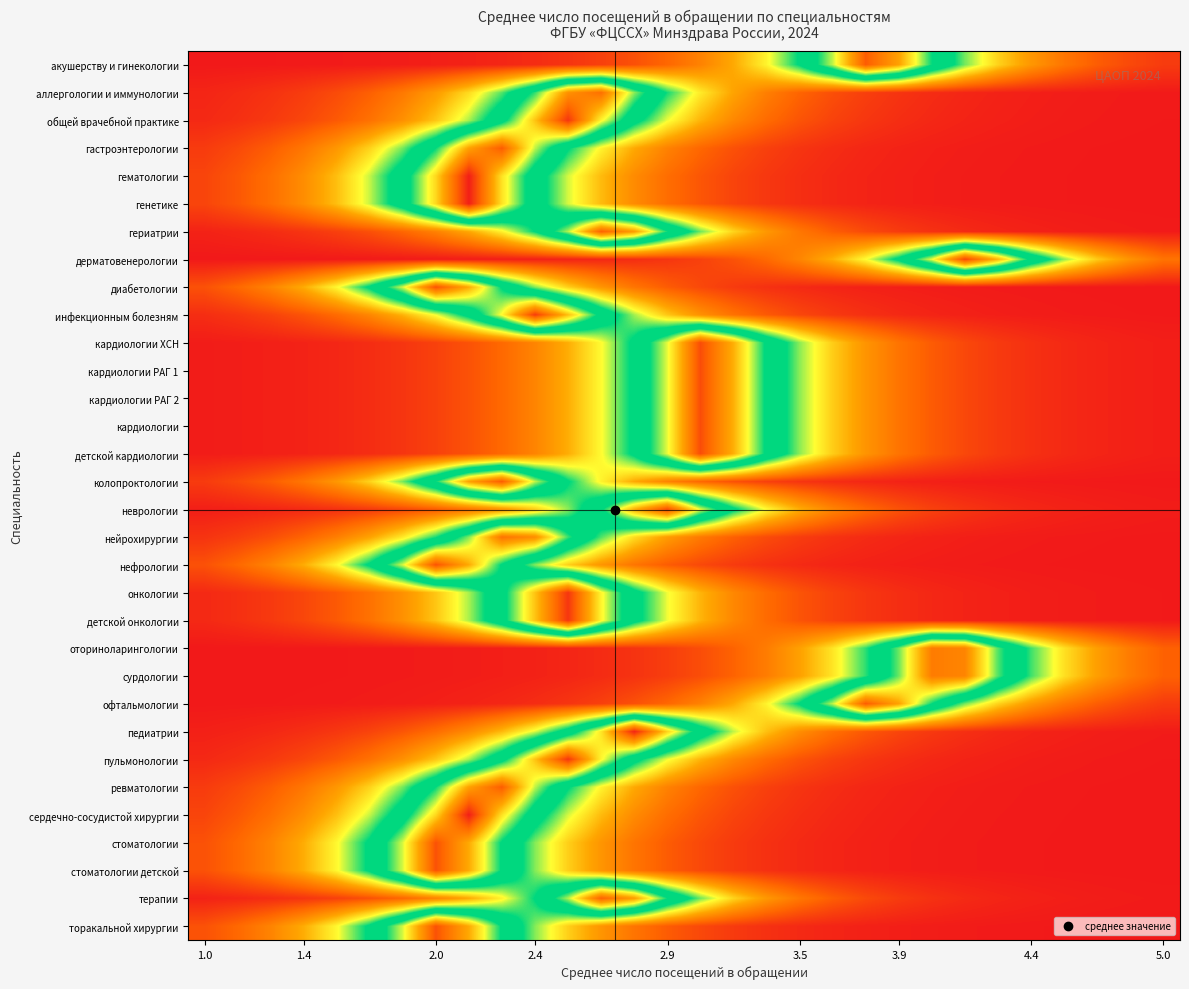

How many categories are shown in the chart?

30